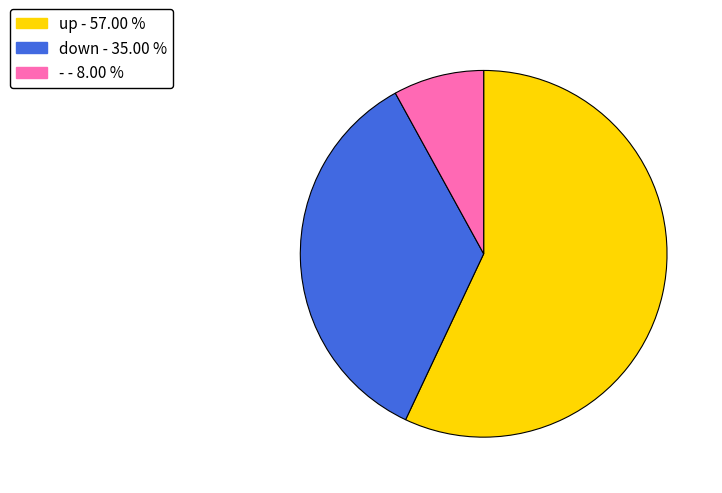

How many segments does this pie chart have?

3